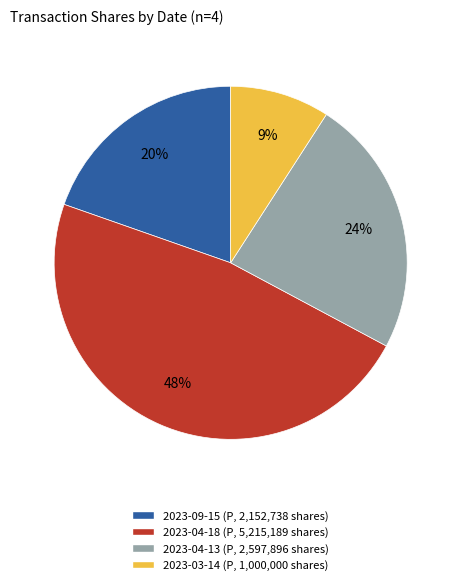

To the nearest percent, what portion does 2023-04-13 represent?

24%